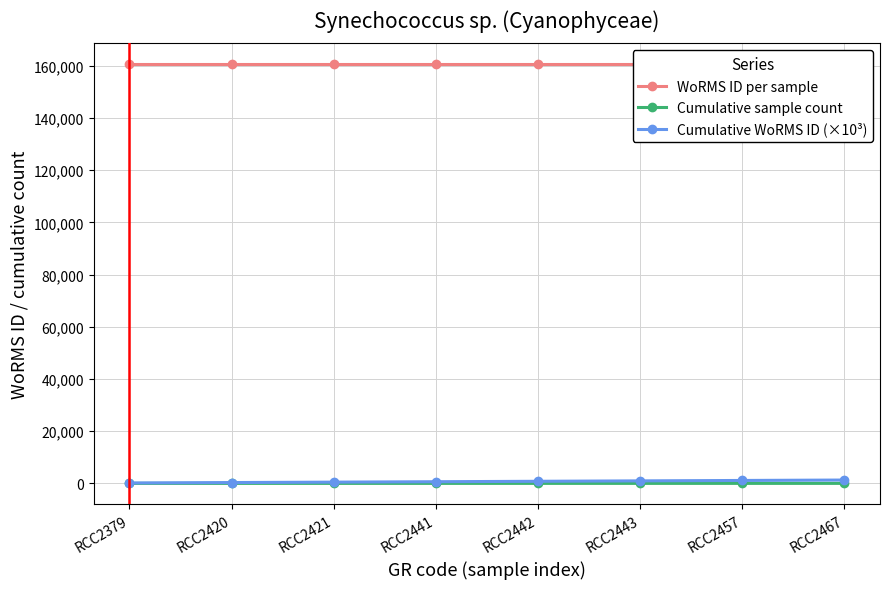

Where does the Cumulative sample count series first go above 5?

RCC2443